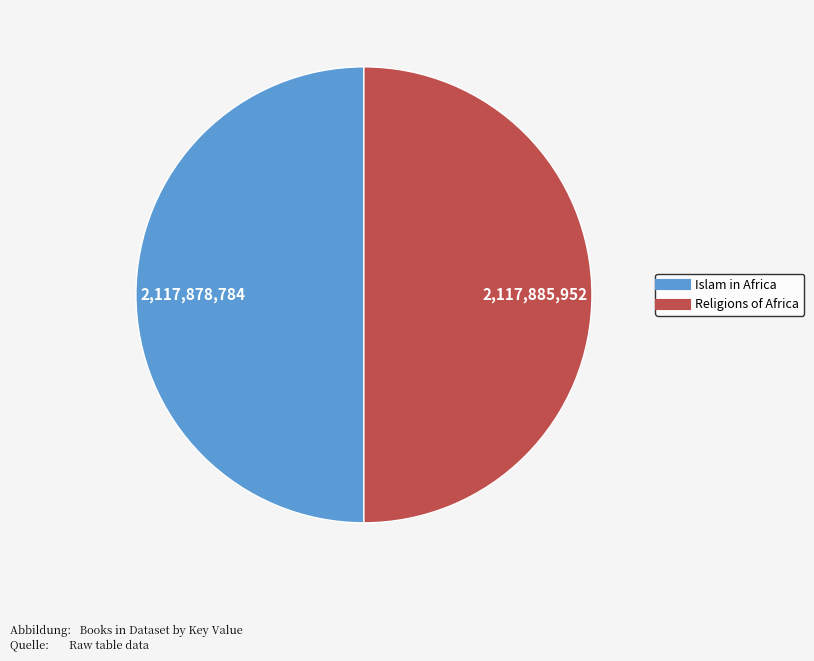

The Islam in Africa slice represents 44% of the pie. True or false?

False